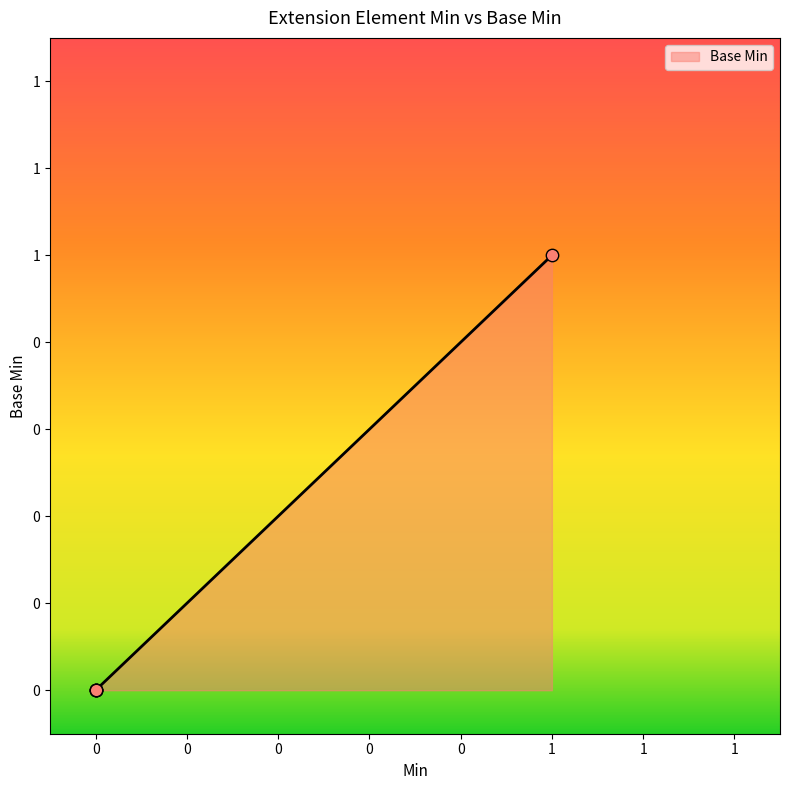

Is this an area chart (filled region under the line)?

Yes